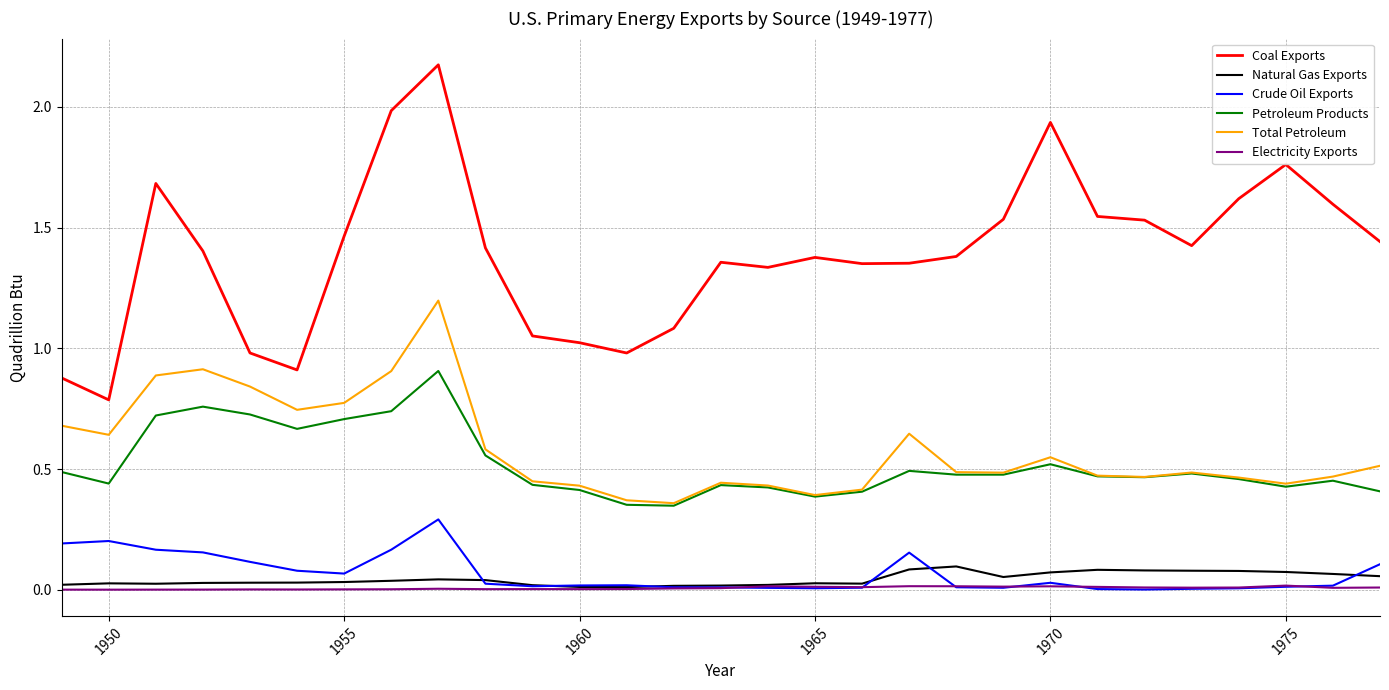

Which series has the largest range (max minus min)?

Coal Exports